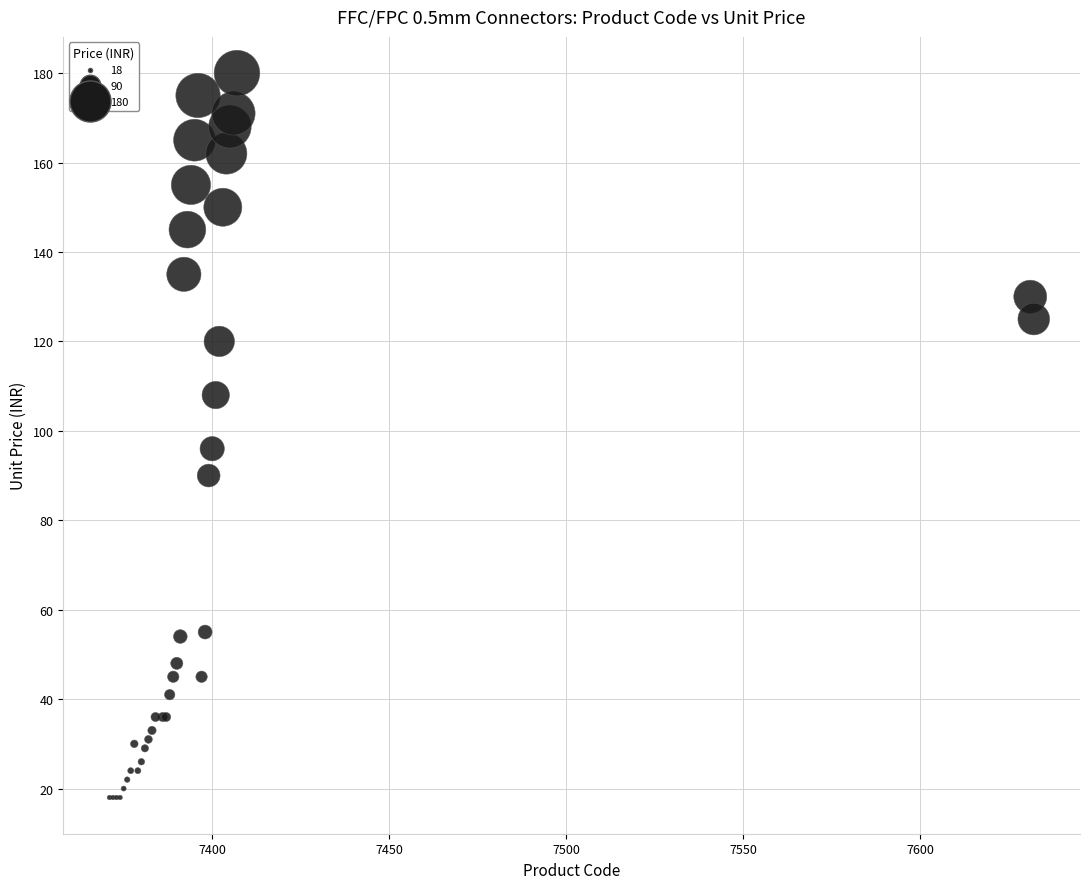

What Y value in the scatter plot is closest to 99?

96